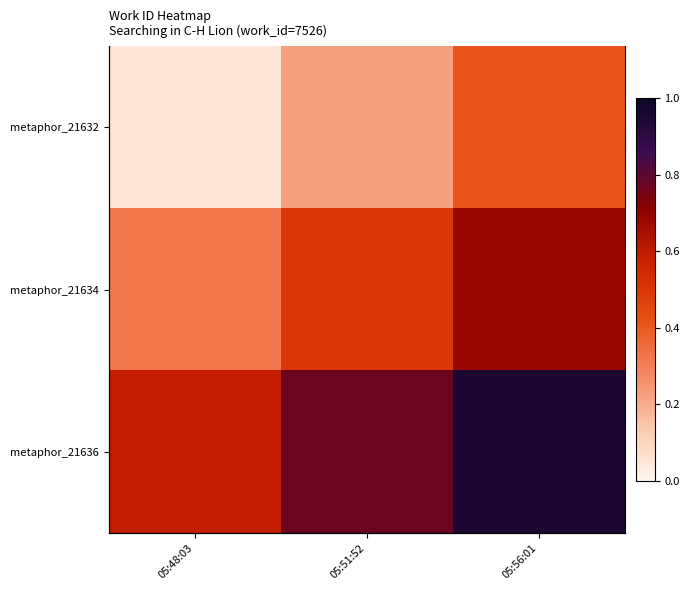

What is the difference between the metaphor_21634 values at 05:48:03 and 05:56:01?

0.4